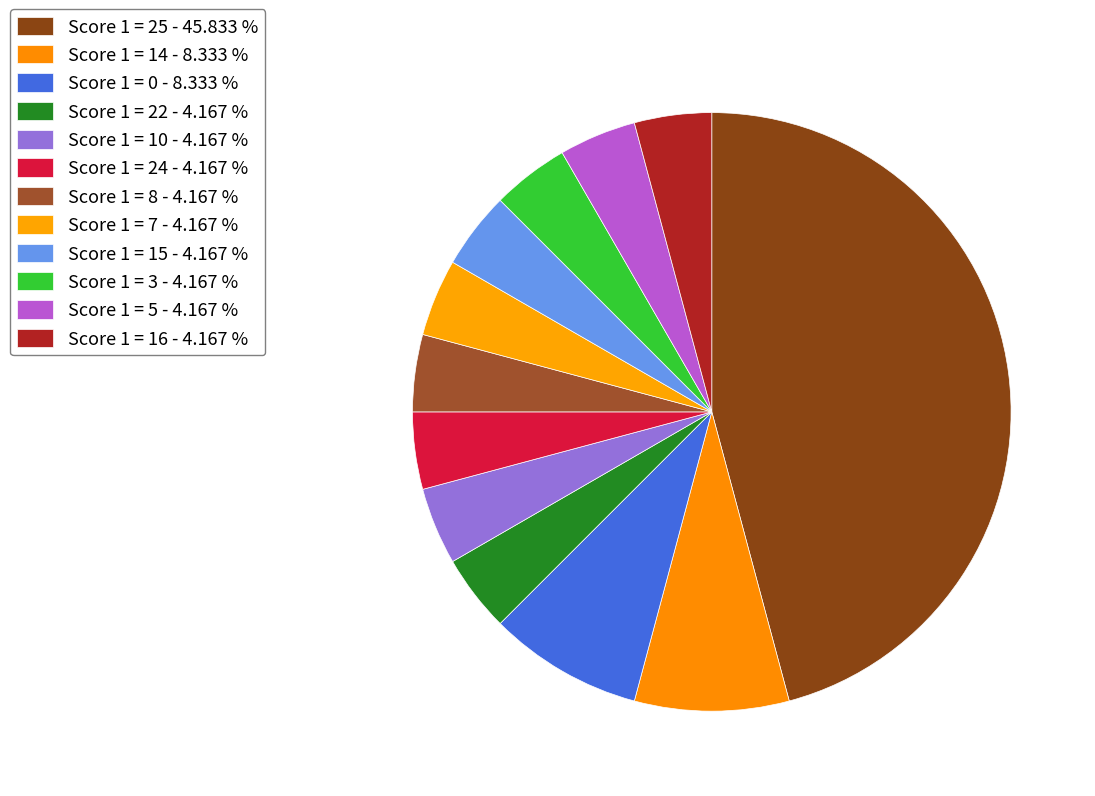

Count the number of slices in the pie.

12